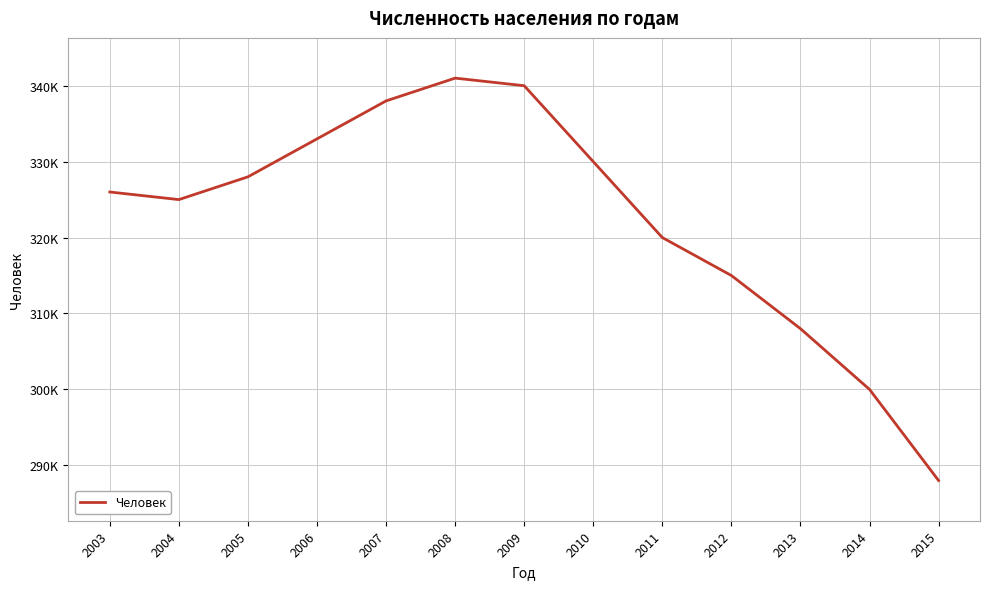

Where does the data first go above 326000?

2005